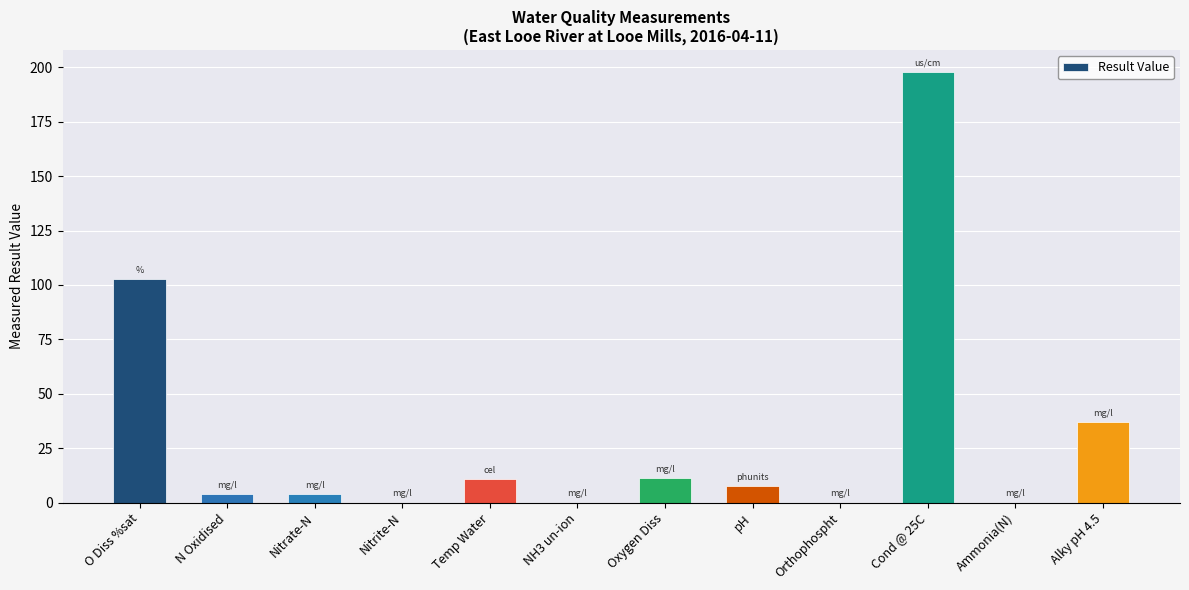

At which label is the value closest to 99?

O Diss %sat